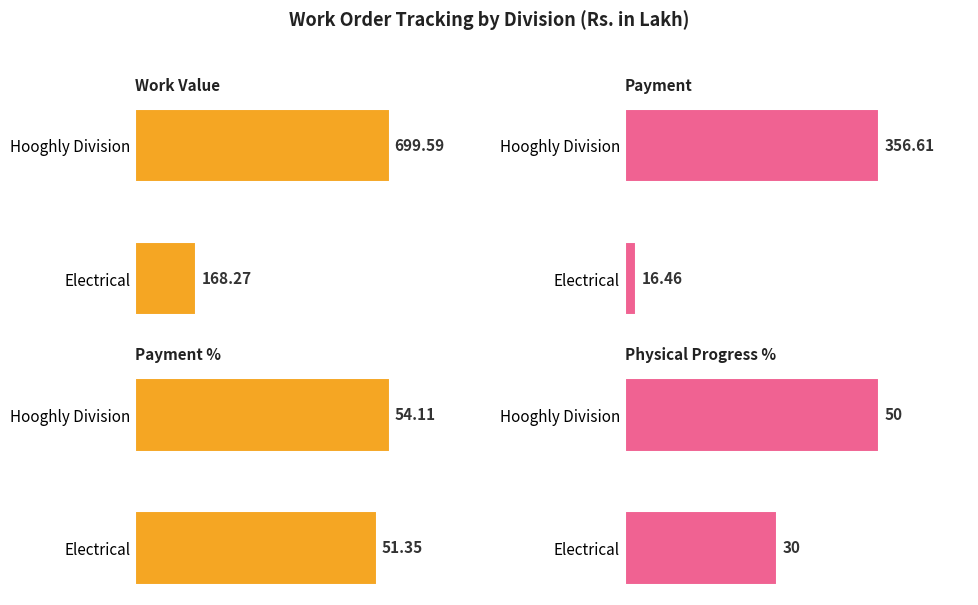

Rank the series by their maximum value, from lowest to highest.

Physical Progress %, Payment %, Payment, Work Value